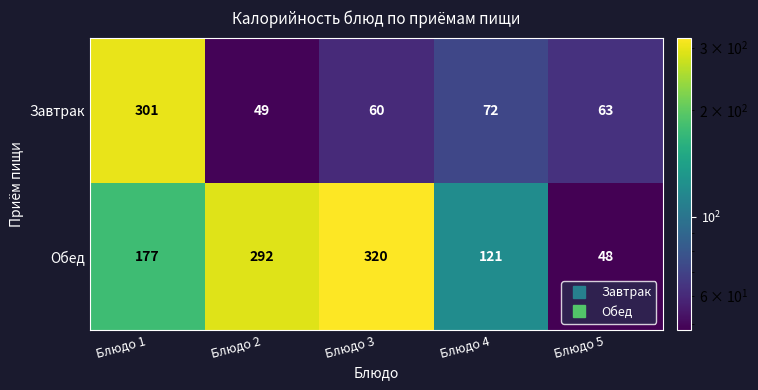

At which label does Завтрак first exceed 63?

Блюдо 1